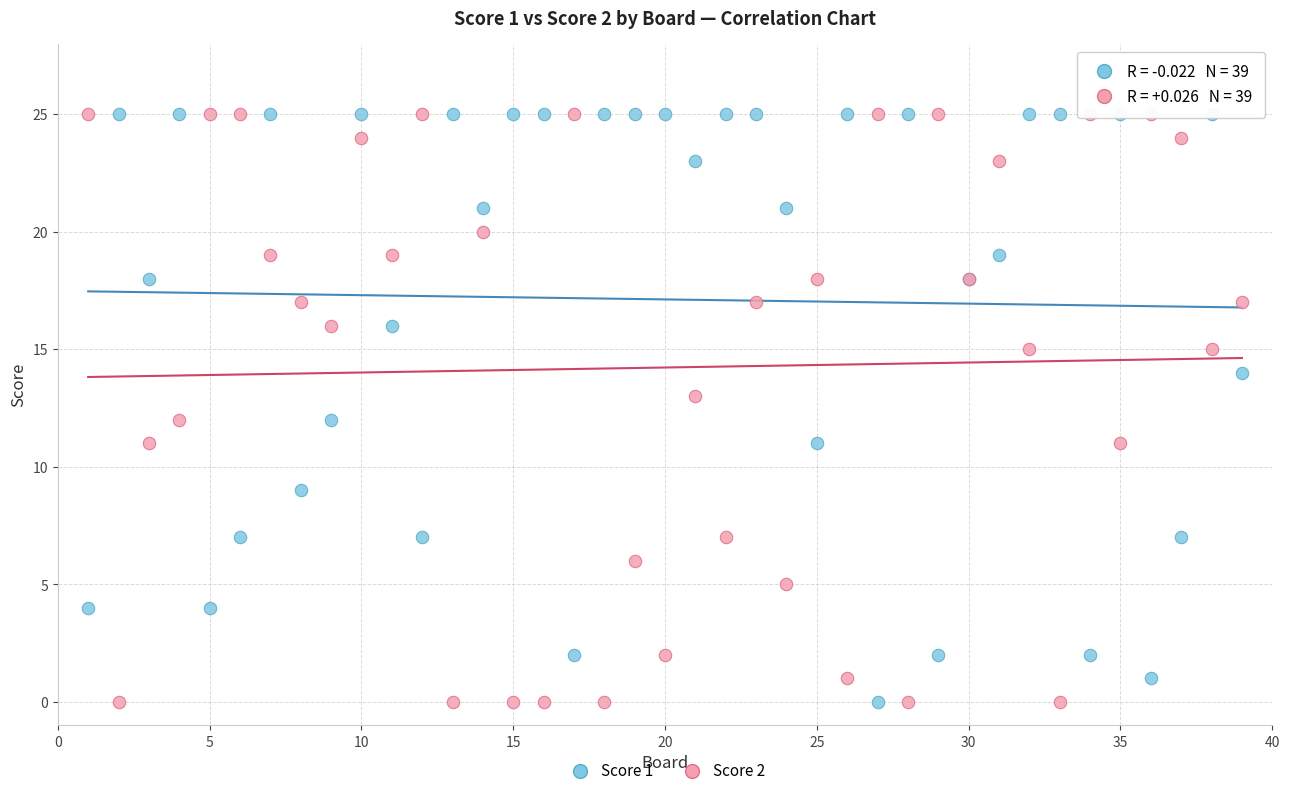

What are all the series names shown in the legend?

Score 1, Score 2